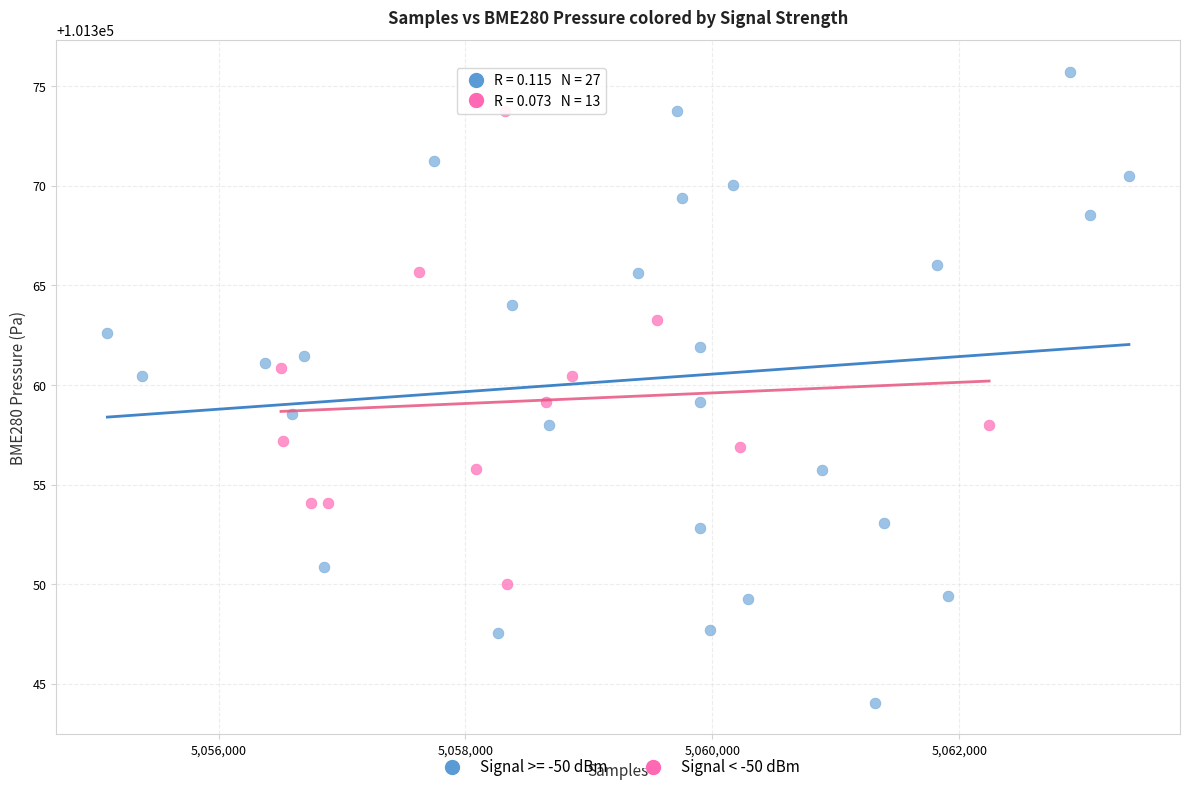

Which series reaches the maximum Y coordinate?

Signal >= -50 dBm